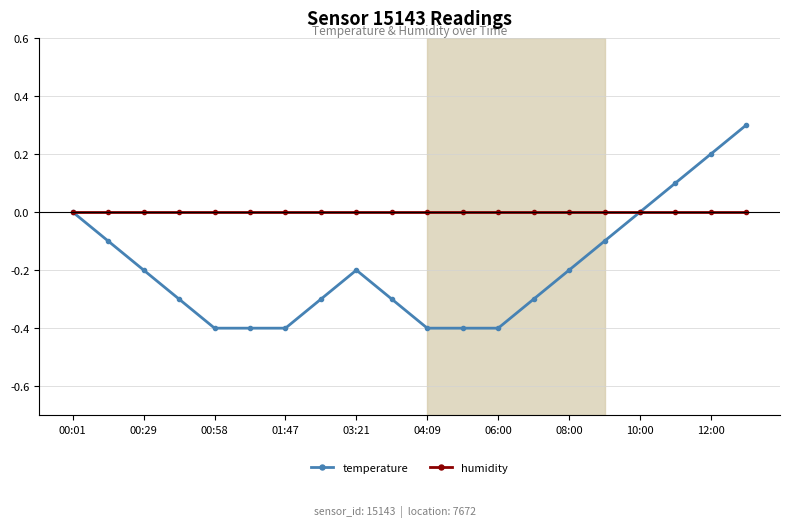

List the series in order of their overall mean, lowest first.

temperature, humidity